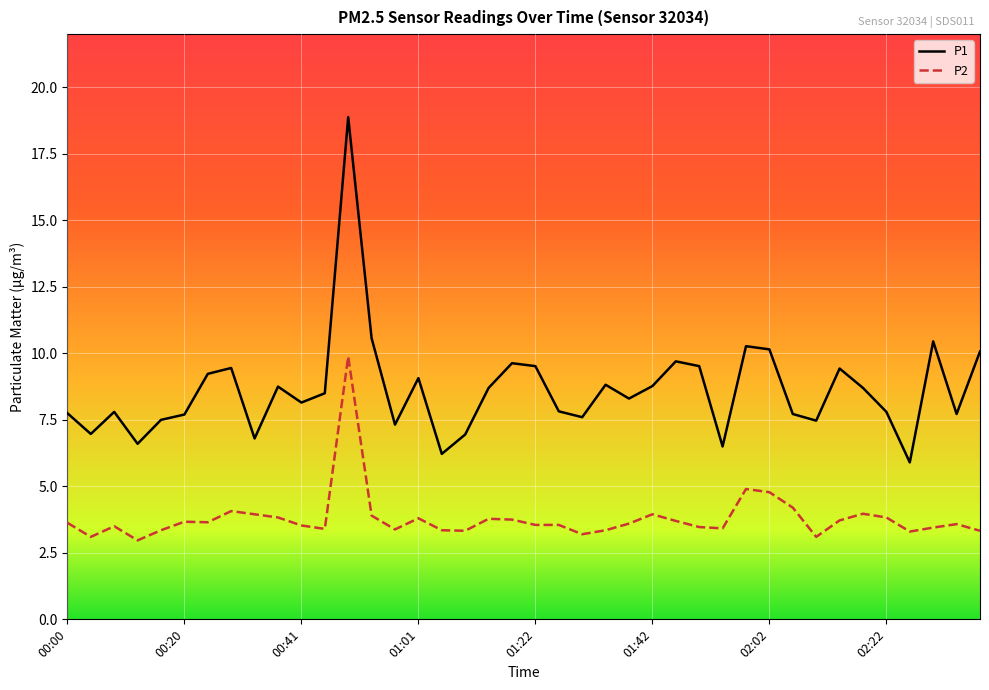

What is the smallest value displayed?

3.0